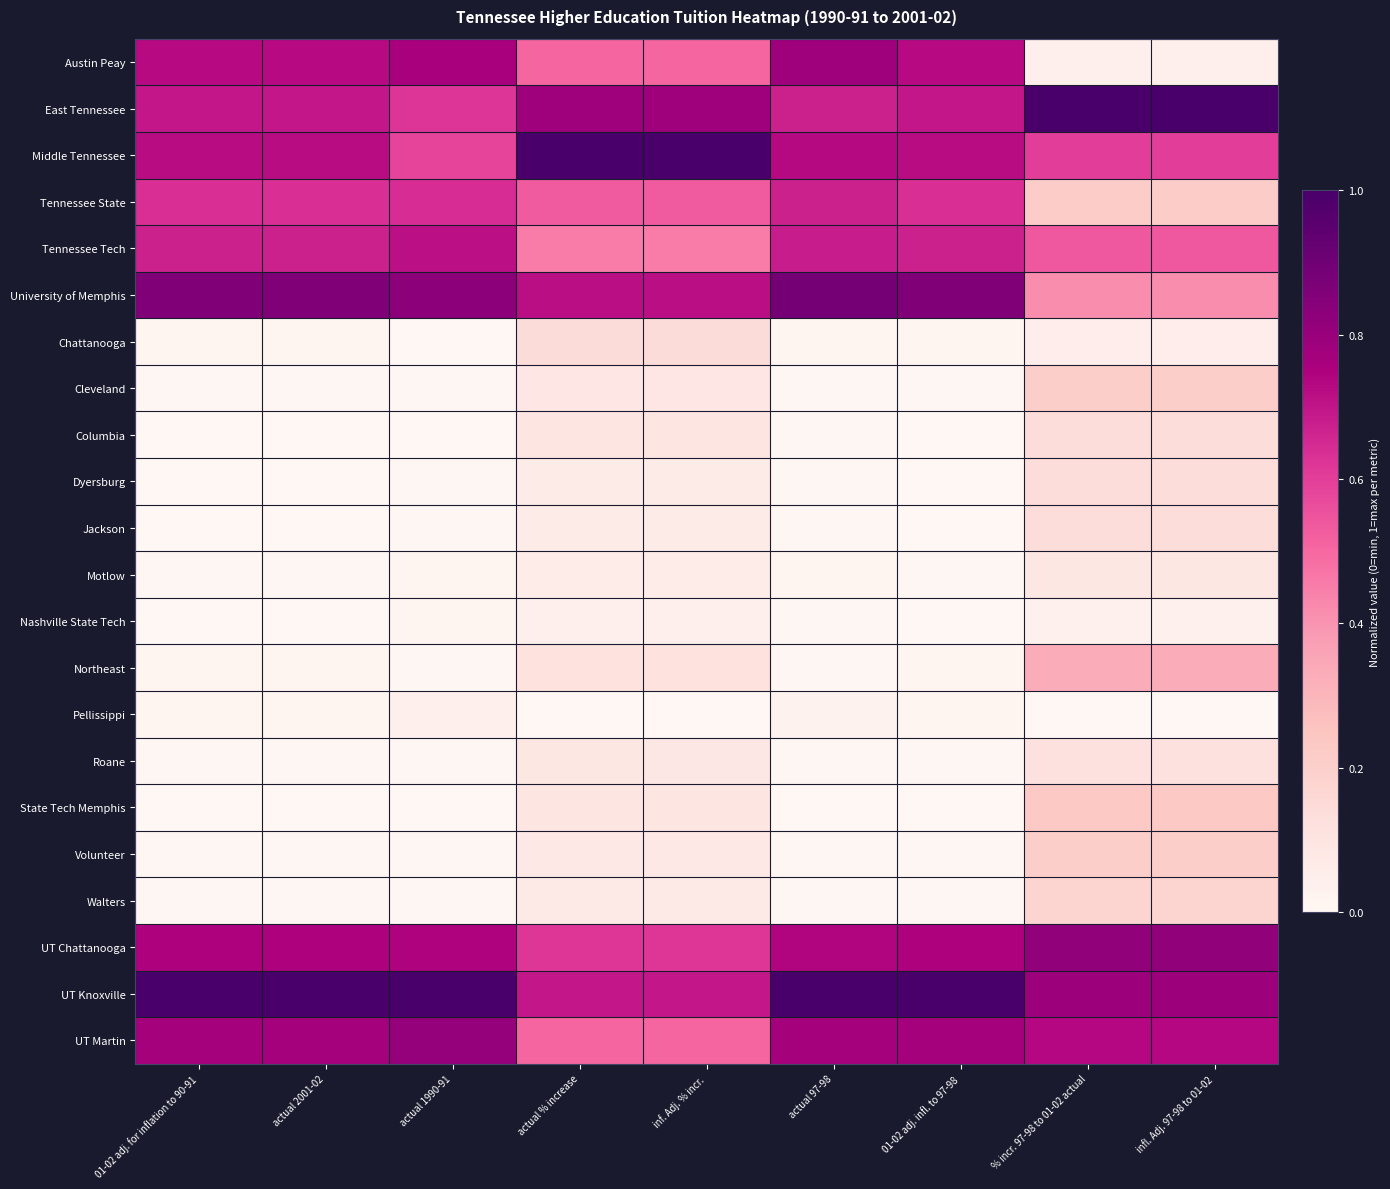

Which series has the largest total across all categories?

UT Knoxville